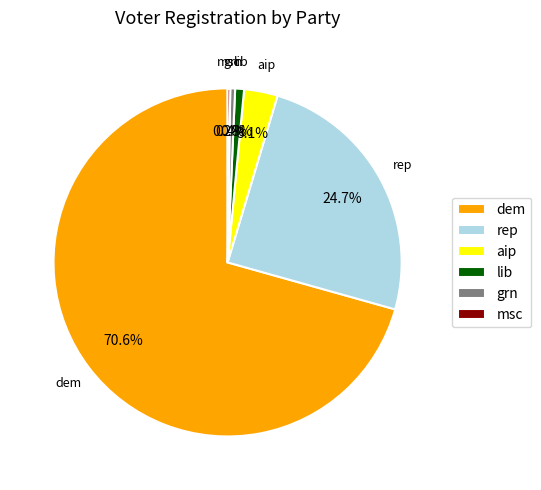

Is it true that lib is 8% of the pie?

False